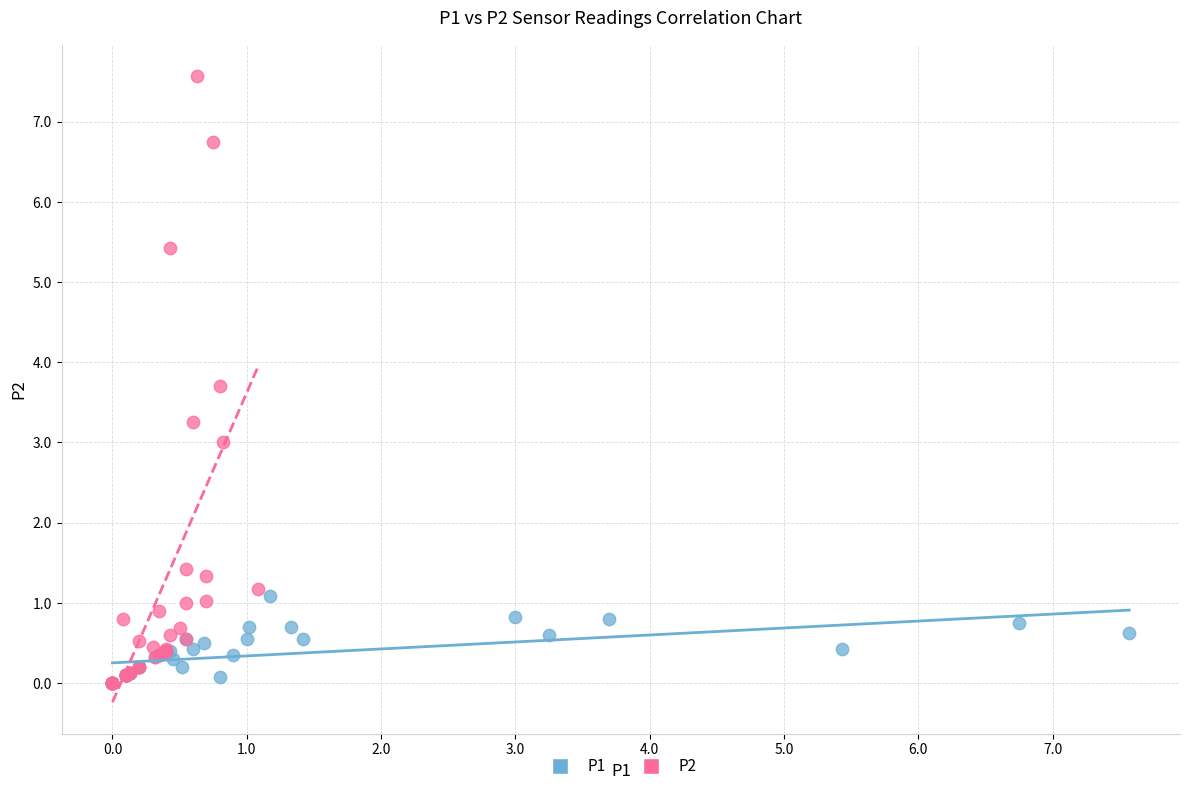

Which series reaches the maximum Y coordinate?

P2